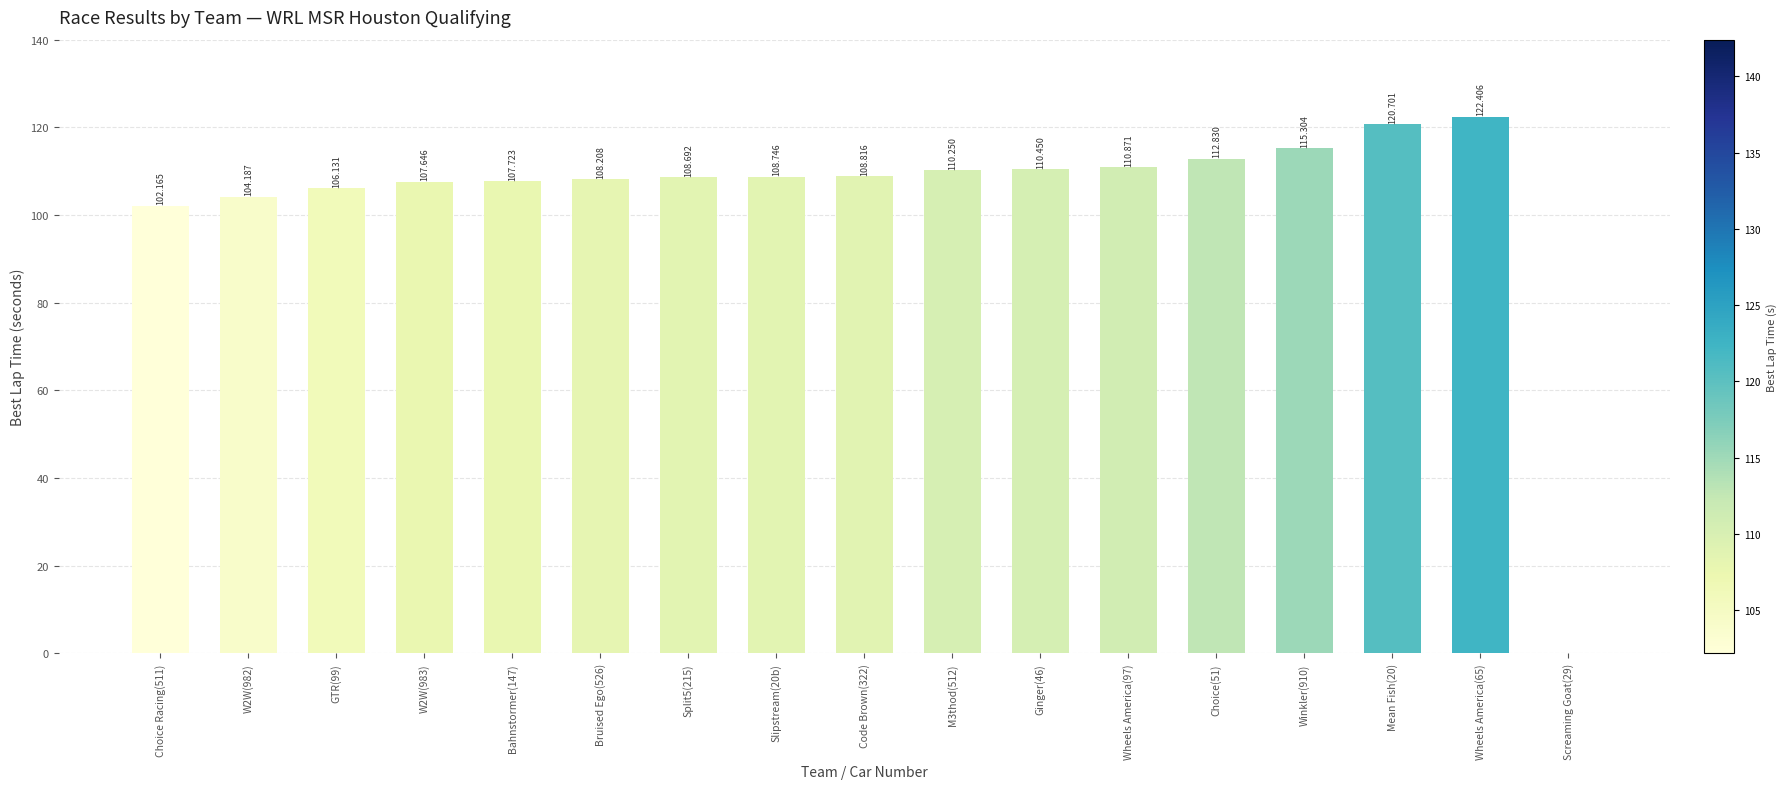

What is the sum of all values?

1765.1